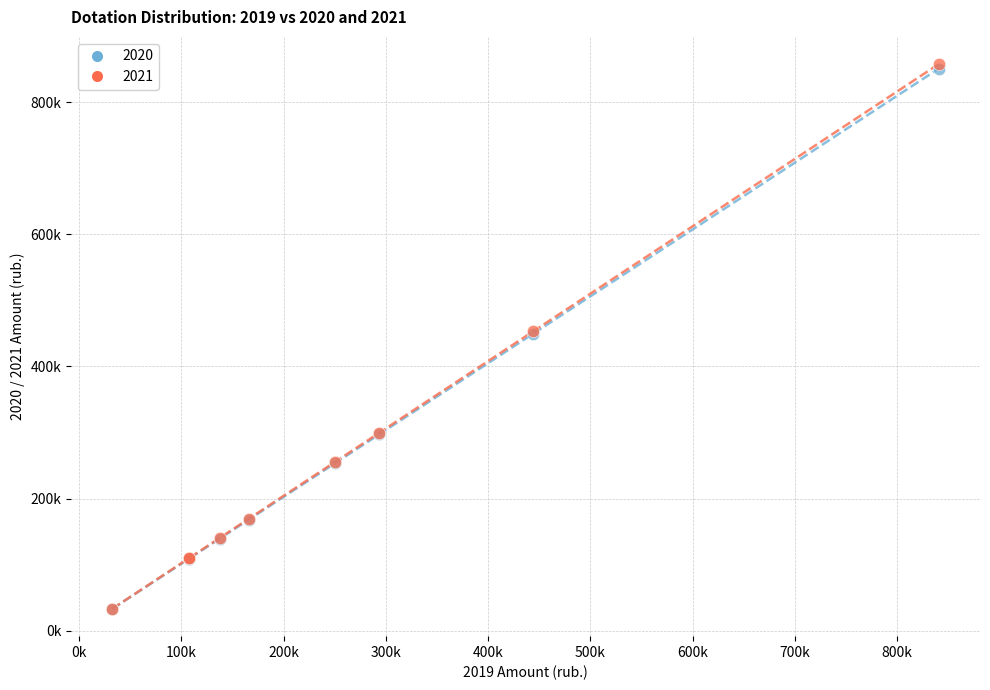

What are all the series names shown in the legend?

2020, 2021